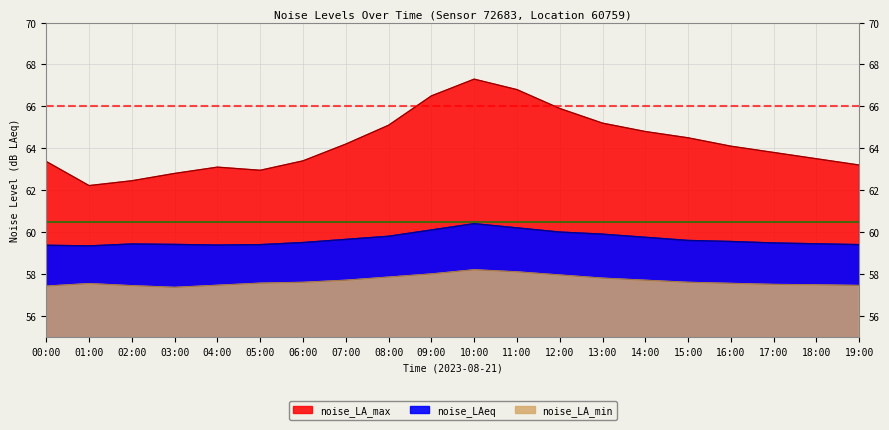

What is the sum of all noise_LA_min values?

1153.3